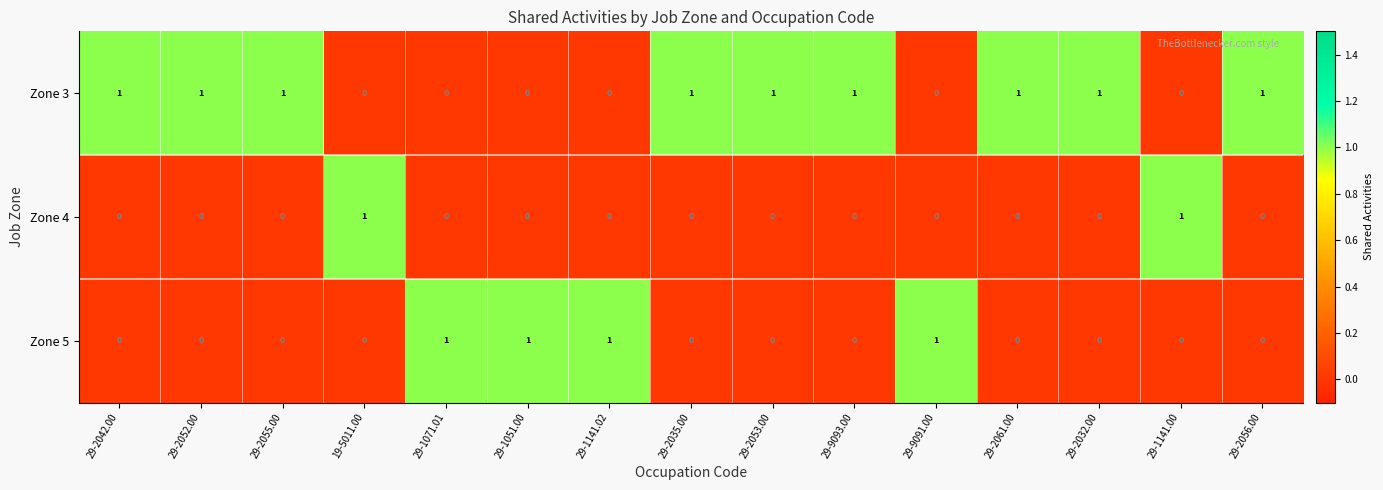

How many values in the Zone 4 series exceed 0?

2